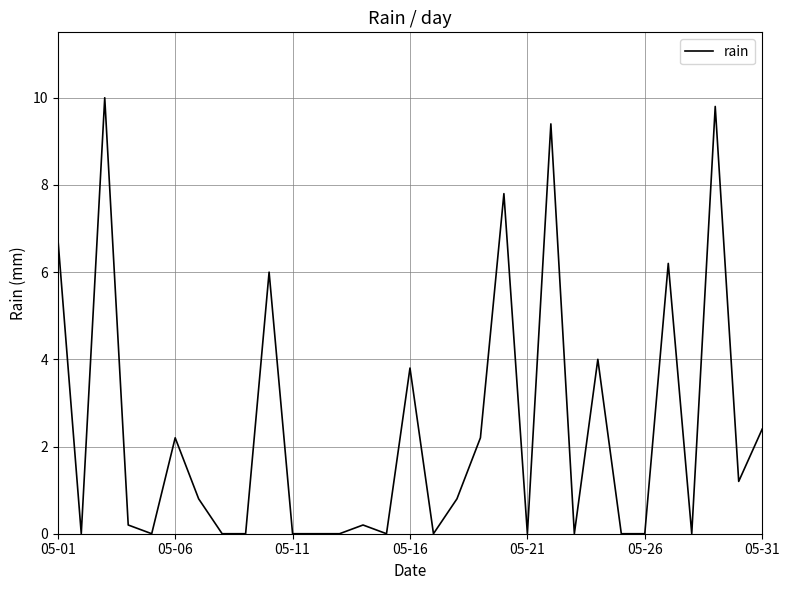

What is the maximum value shown in the chart?

10.0